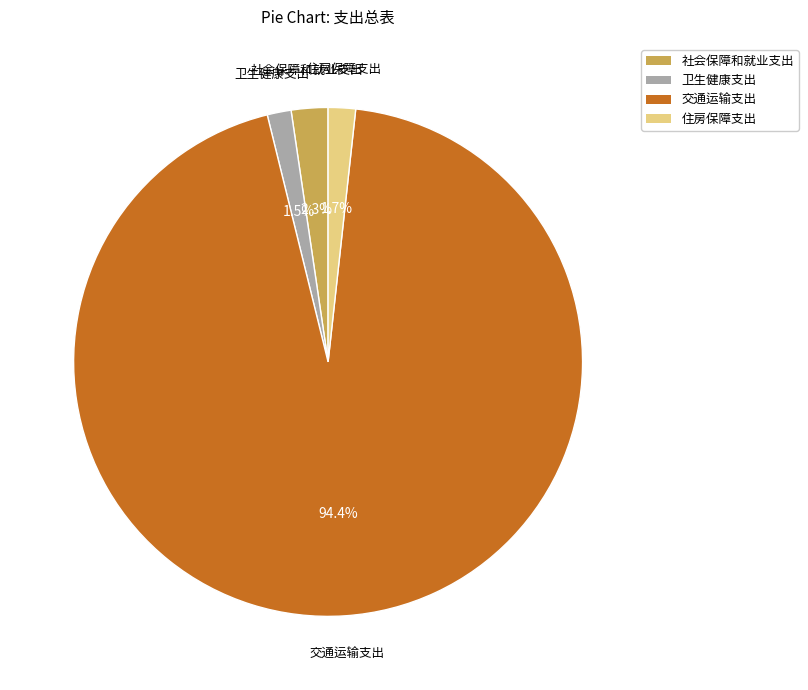

Does any single category account for the majority?

Yes